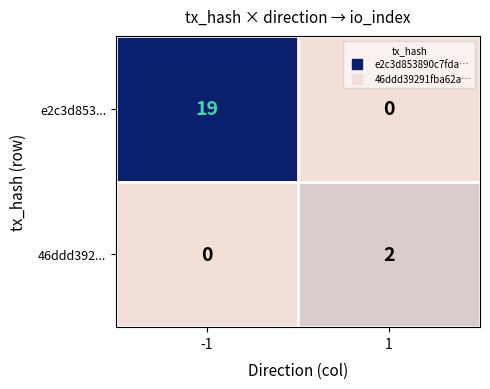

What is the maximum value shown in the chart?

19